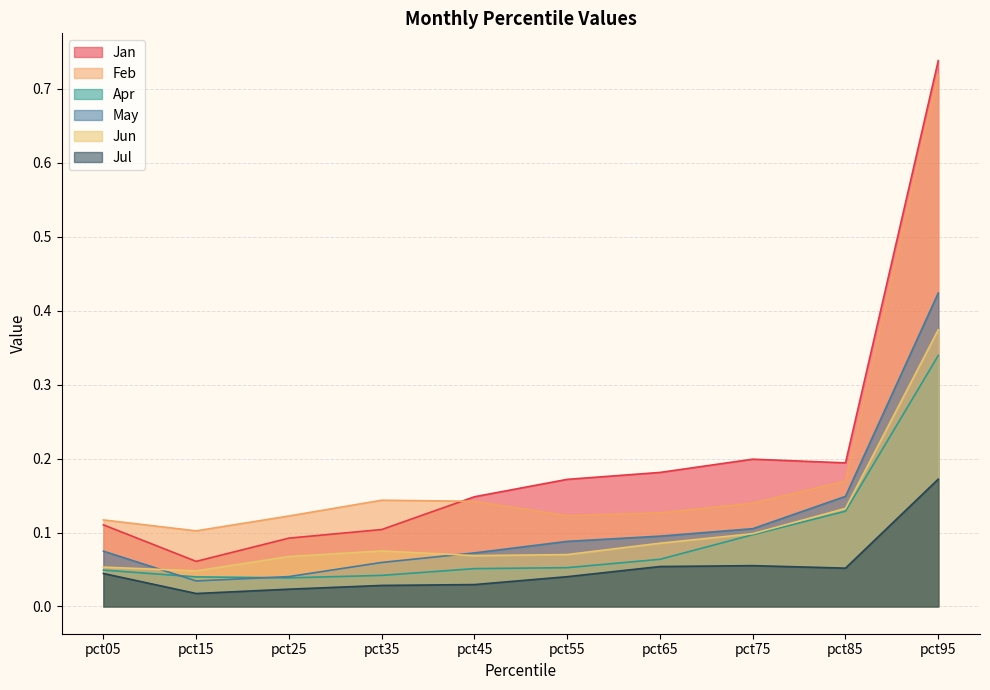

What is the total value across all series at pct35?

0.5